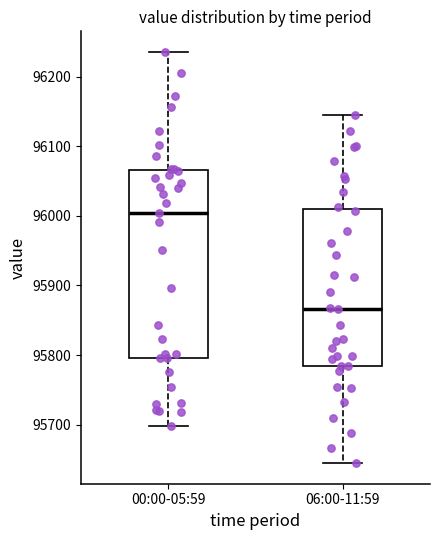

Where is the upper edge of the box for 06:00-11:59 on the y-axis? The values are not printed on the chart, so give them approximately, as read against the axis.

96010